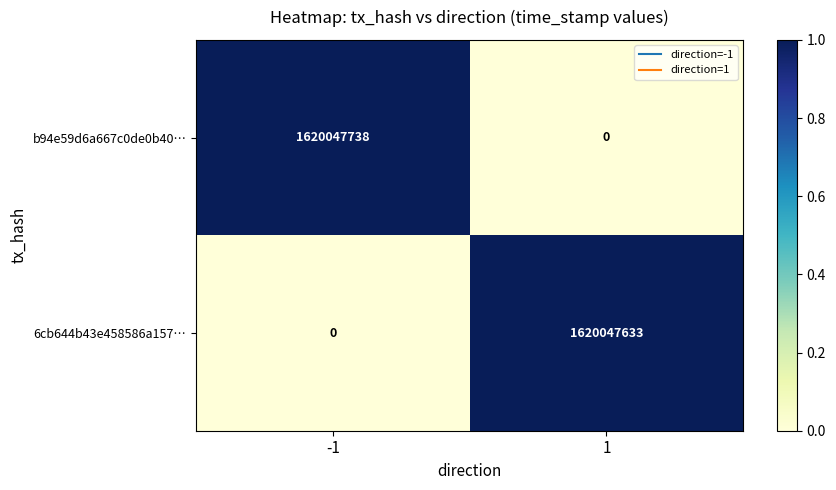

How many positive values does the b94e59d6a667c0de0b40… series have?

1